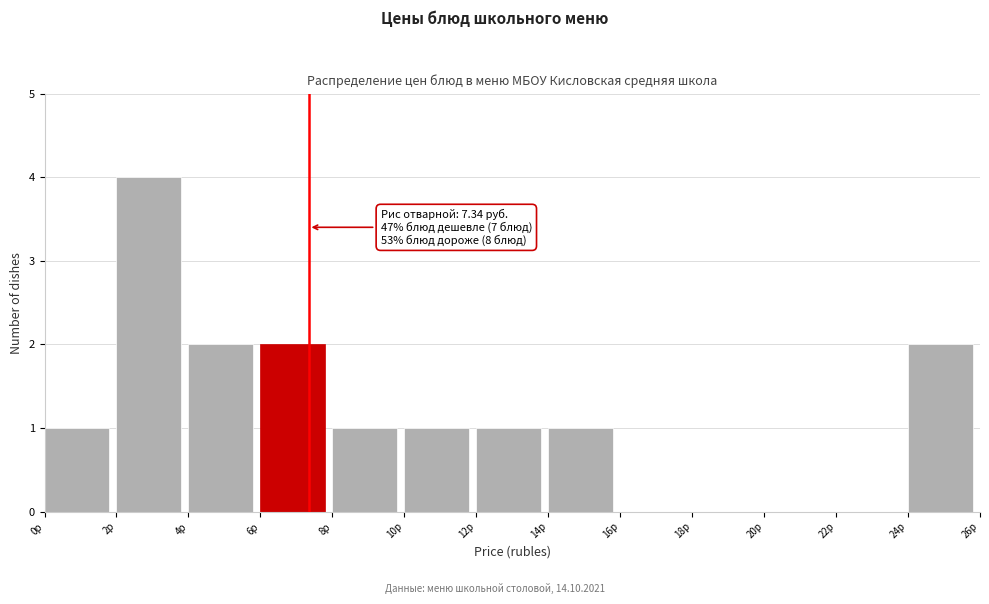

Over which range of the x-axis is the bar tallest?

2 to 4